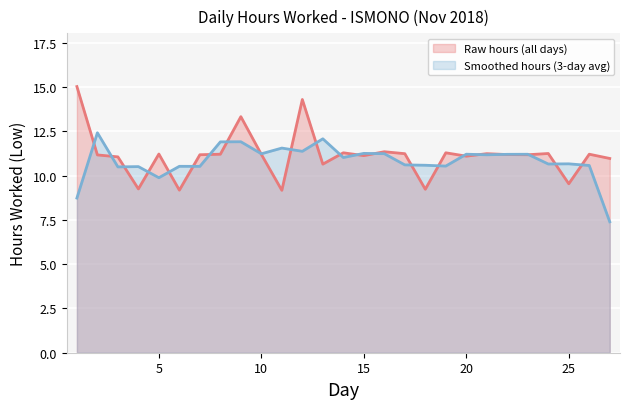

The chart shows a value of 6.1 at 10. True or false?

False